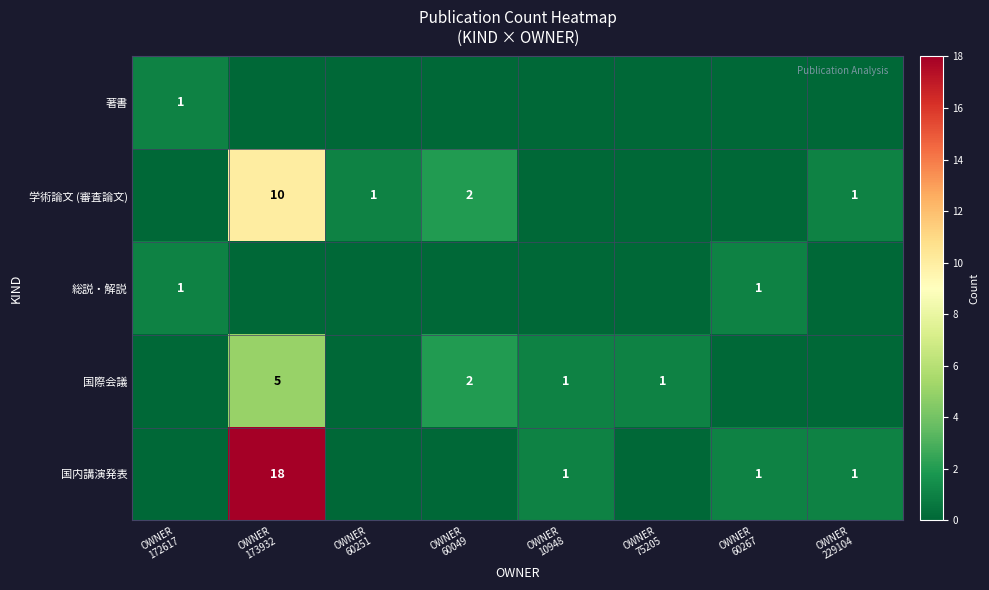

Is it true that 著書 equals 0 at OWNER 10948?

False